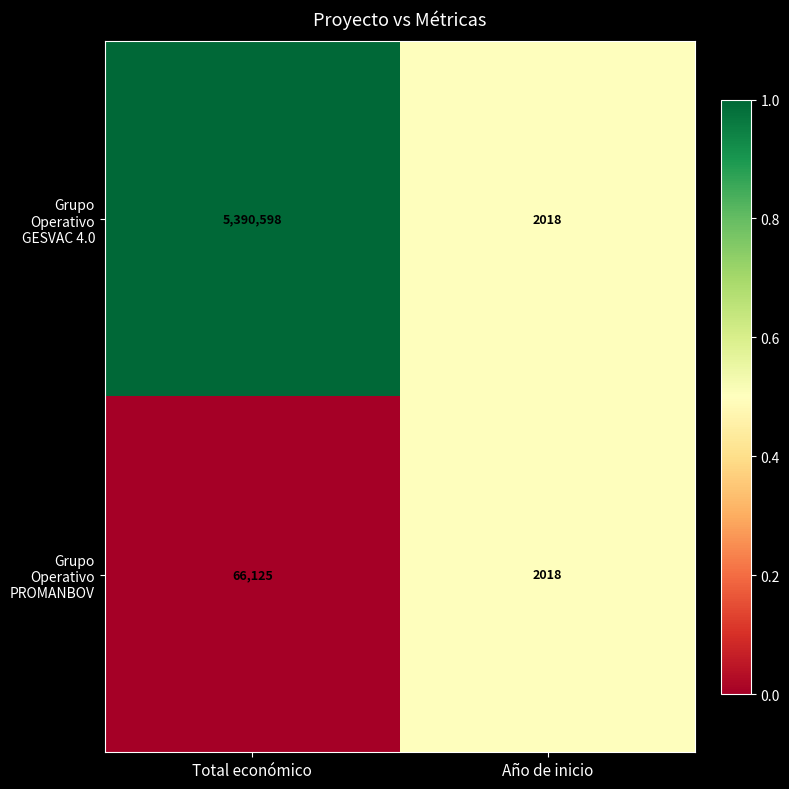

Which series has the largest total across all categories?

Grupo Operativo GESVAC 4.0